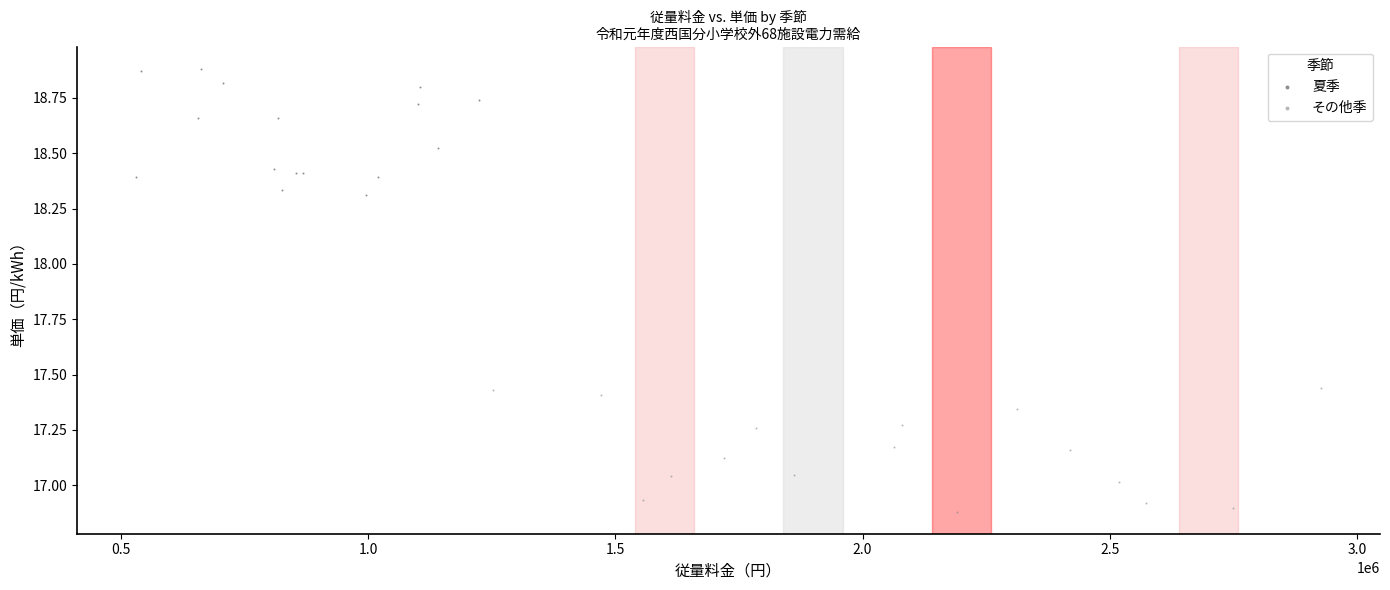

Which series reaches the maximum Y coordinate?

夏季